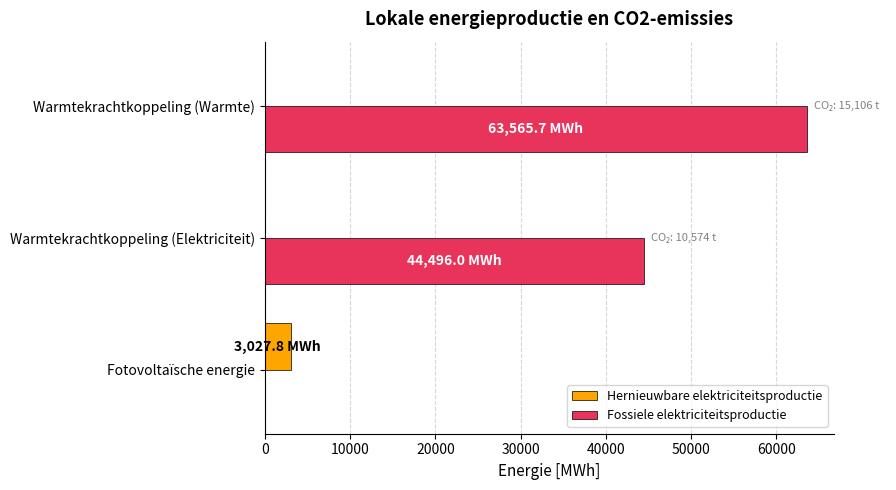

What are all the series names shown in the legend?

Hernieuwbare elektriciteitsproductie, Fossiele elektriciteitsproductie